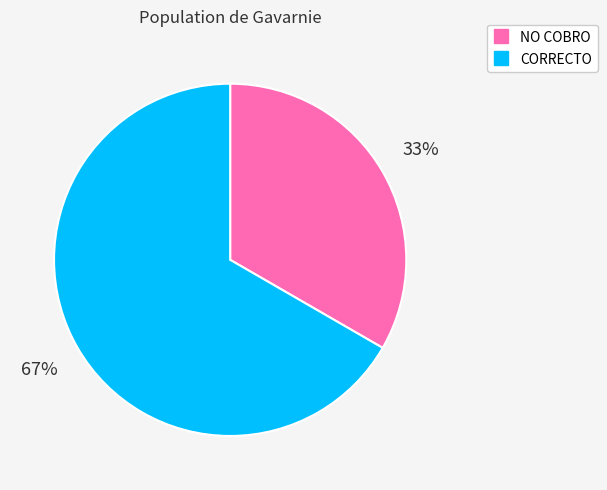

To the nearest percent, what is the combined percentage of NO COBRO and CORRECTO?

100%